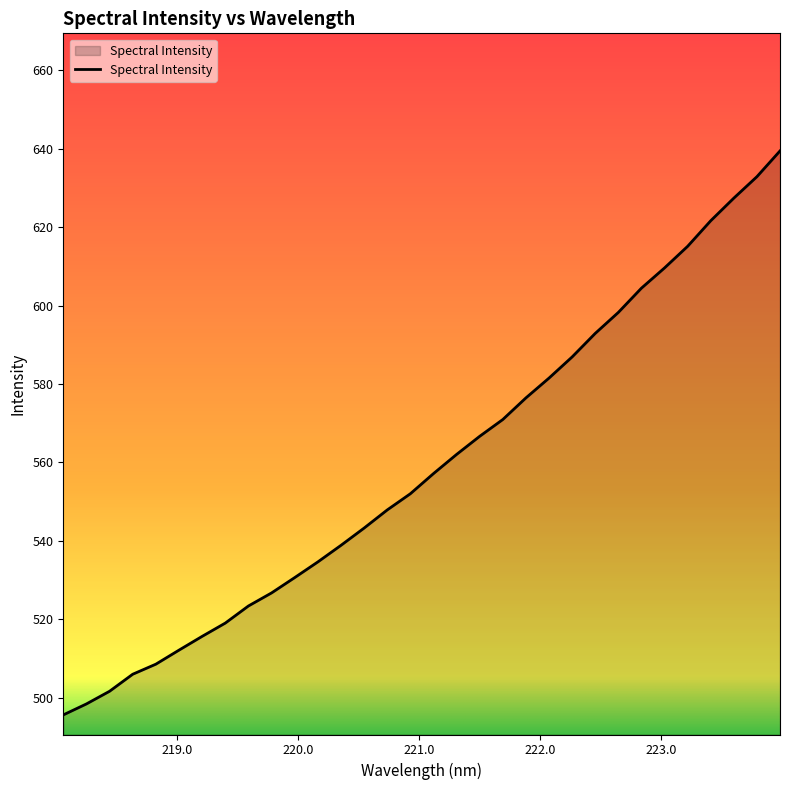

True or false: there are more than 0 points higher than both neighbors.

False